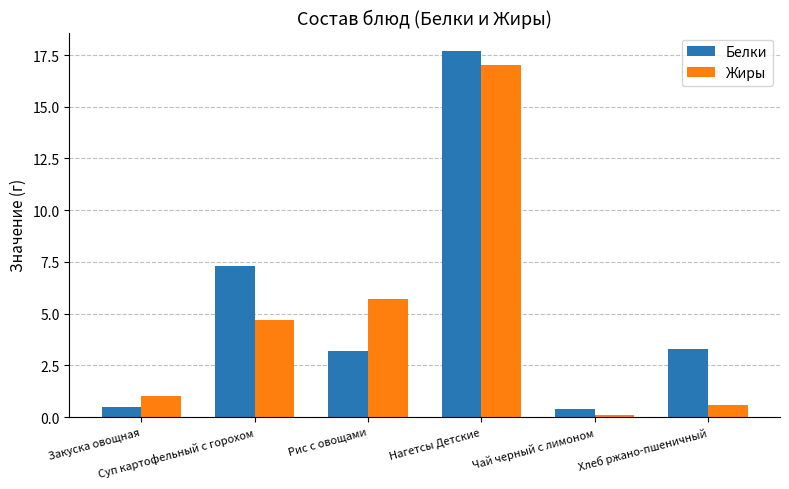

Which series has the largest range (max minus min)?

Белки